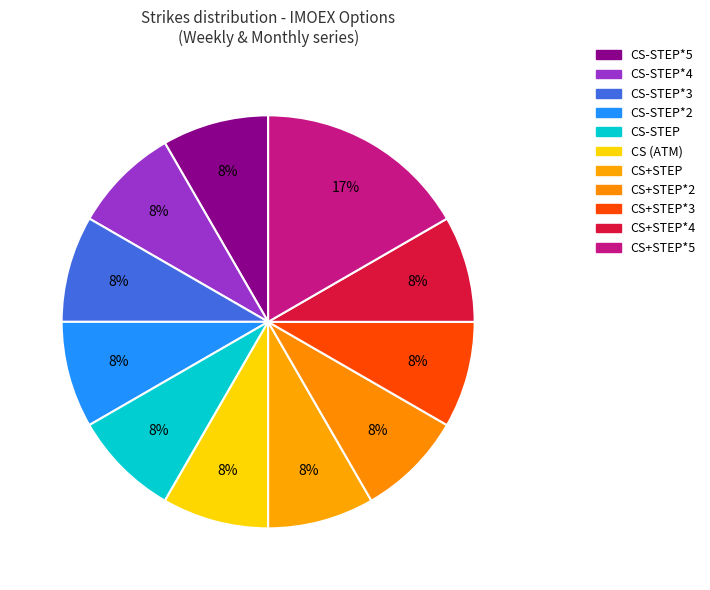

What is the smallest slice in the pie chart?

CS-STEP*5